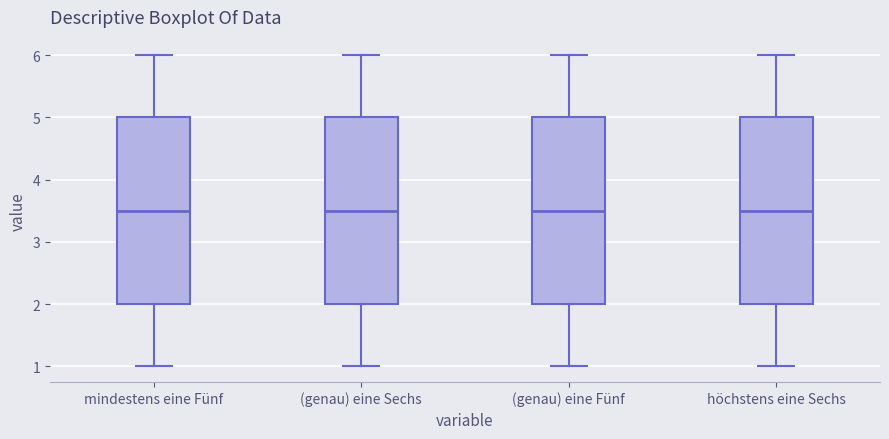

Reading left to right, transcribe this box plot: for each box, give where its median line is, the range the box spans, and where its two whiskers end, as read against the y-axis. The values are not printed on the chart, so give them approximately, as read against the axis.

mindestens eine Fünf: median 3.5, box 2.0 to 5.0, whiskers 1.0 to 6.0
(genau) eine Sechs: median 3.5, box 2.0 to 5.0, whiskers 1.0 to 6.0
(genau) eine Fünf: median 3.5, box 2.0 to 5.0, whiskers 1.0 to 6.0
höchstens eine Sechs: median 3.5, box 2.0 to 5.0, whiskers 1.0 to 6.0